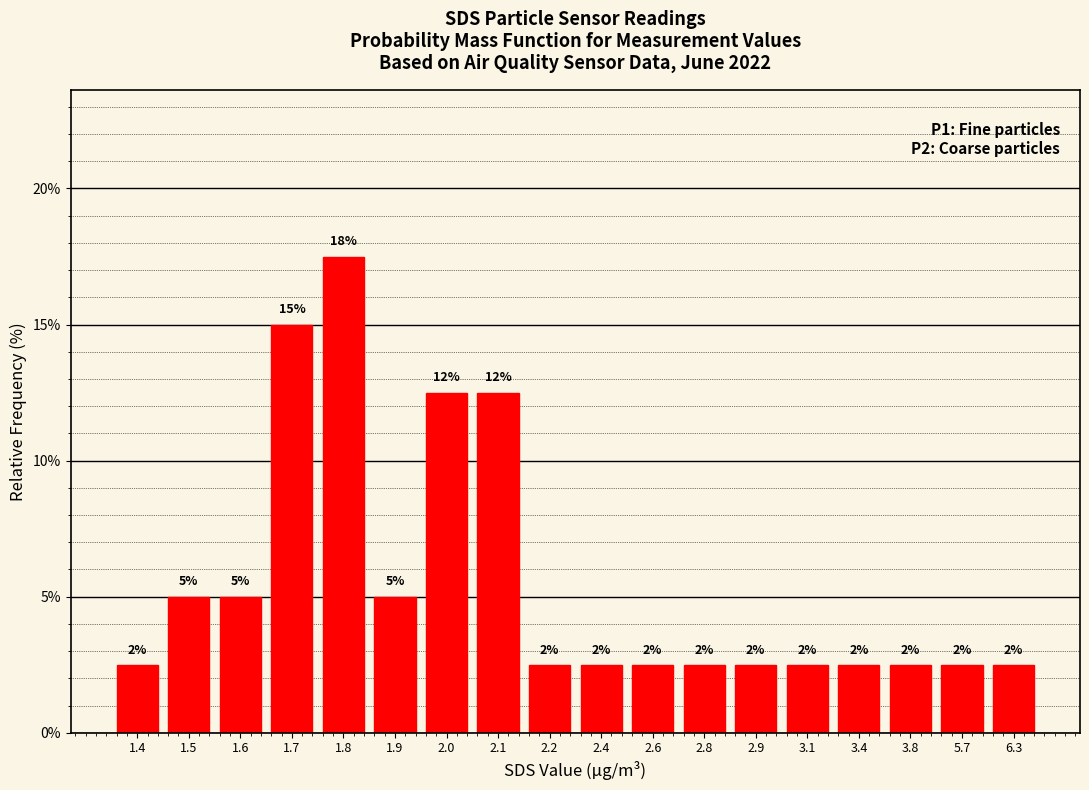

Is it true that the value at 1.7 is 22.9?

False